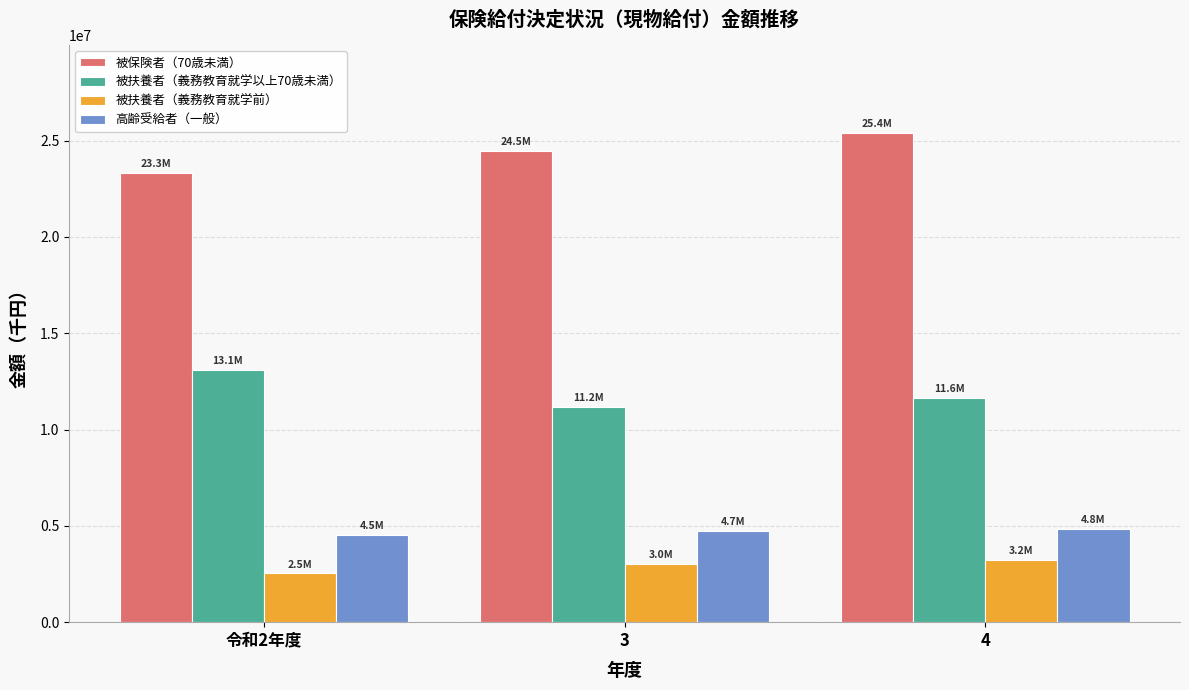

Where is 被扶養者（義務教育就学以上70歳未満） nearest to the value 12149968?

4